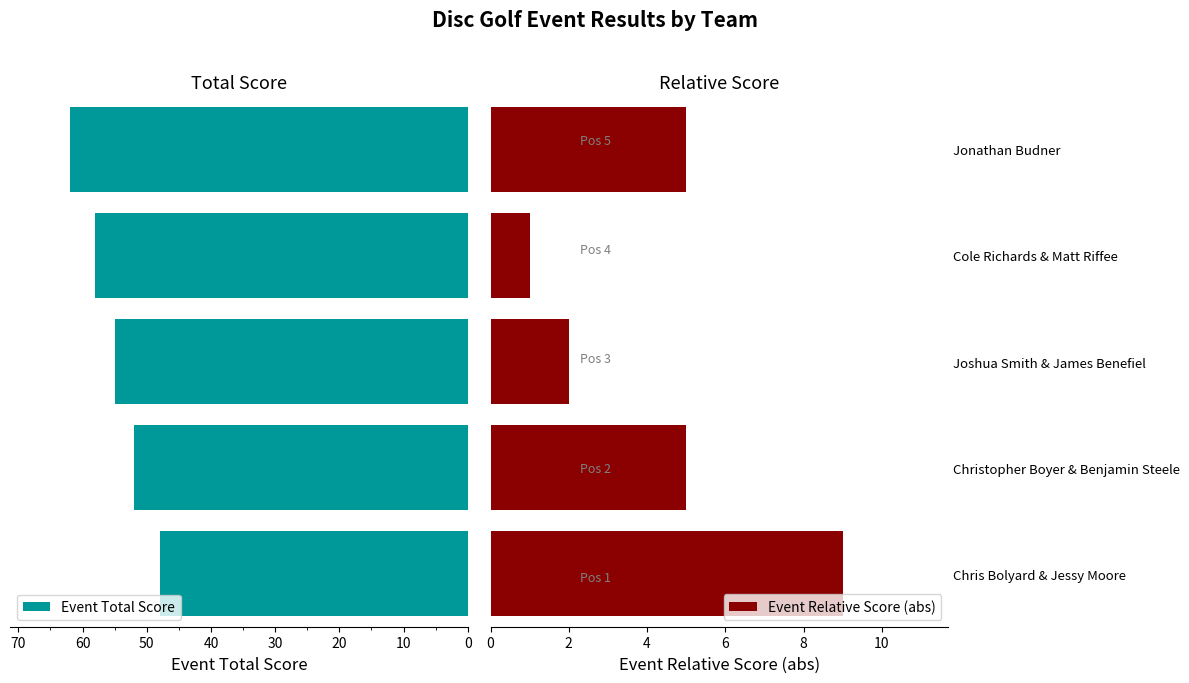

How many groups of bars are there?

5